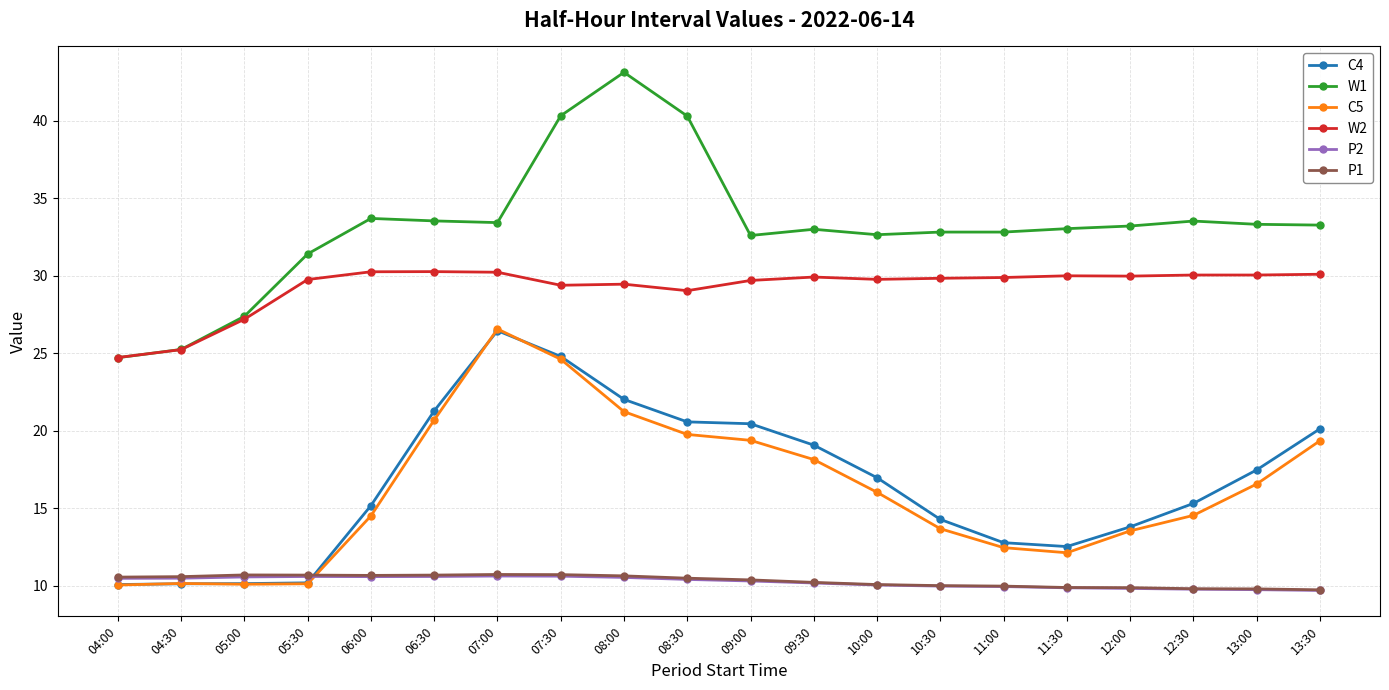

True or false: C5 and W2 cross at least once.

False